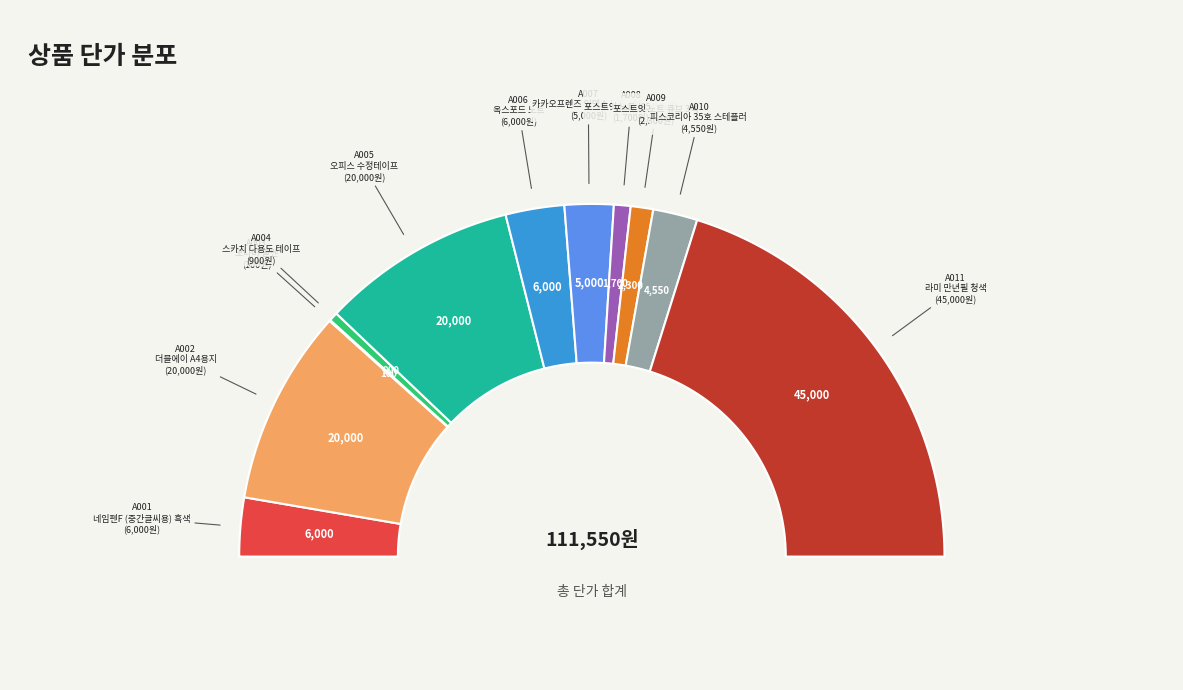

The A010 slice represents 11% of the pie. True or false?

False